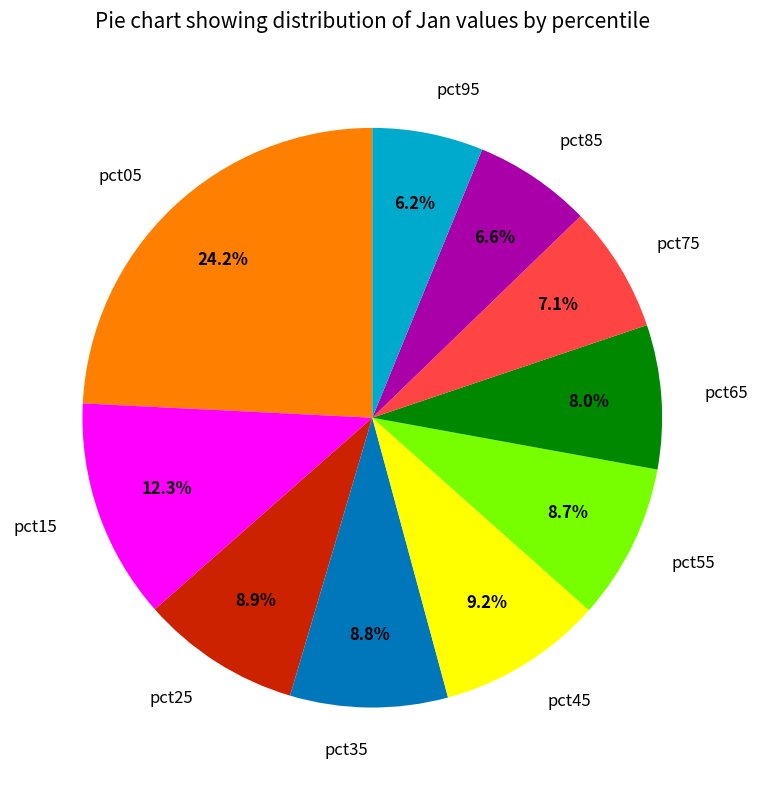

How many slices are in this pie chart?

10